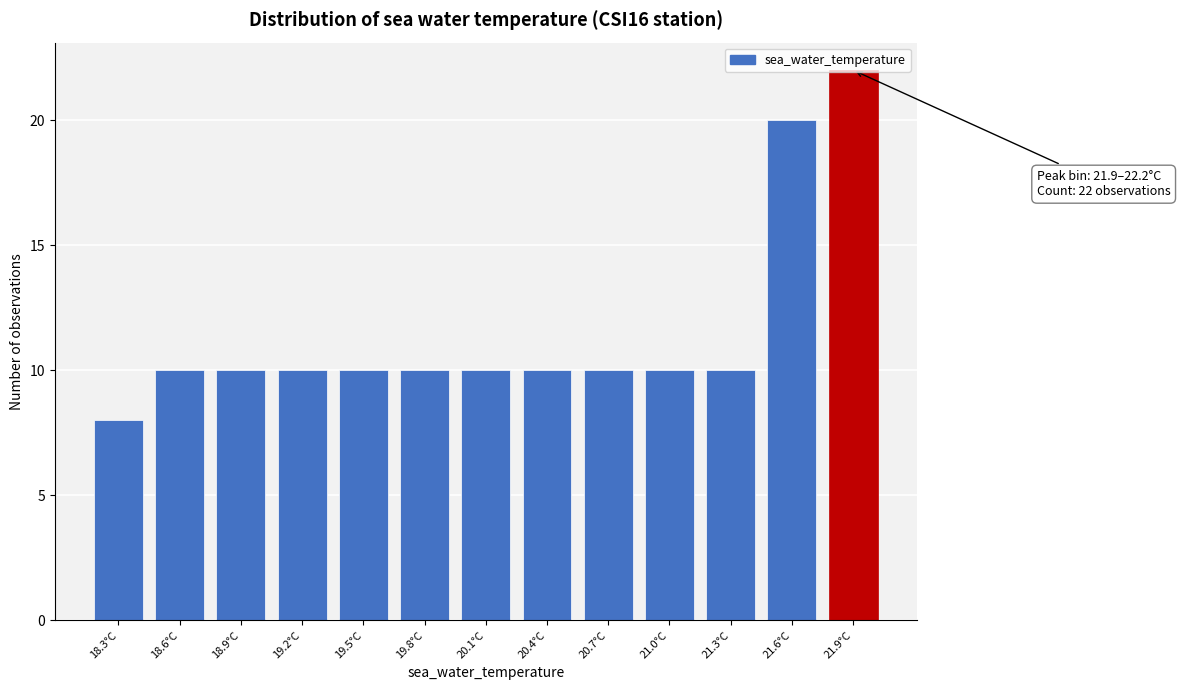

What position from the right is 18.9°C?

11